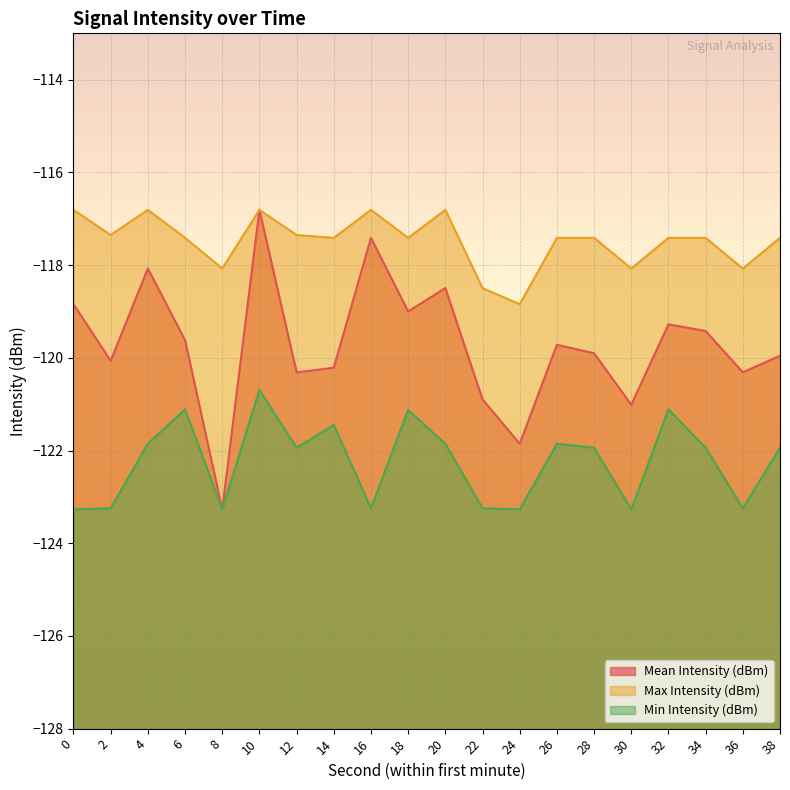

At which category does the chart reach its minimum across all series?

8